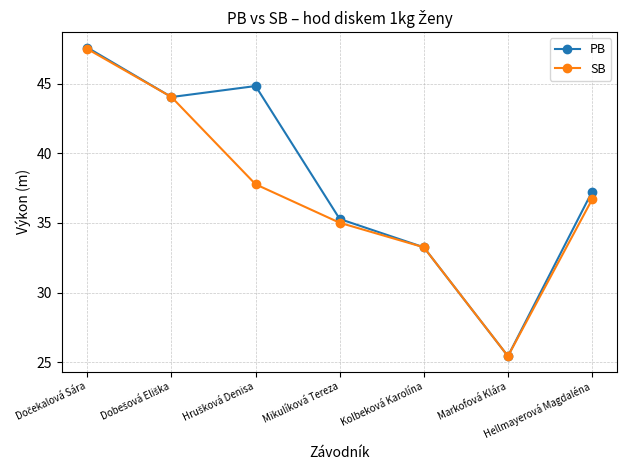

What is the difference between the maximum and minimum values in the PB series?

22.1